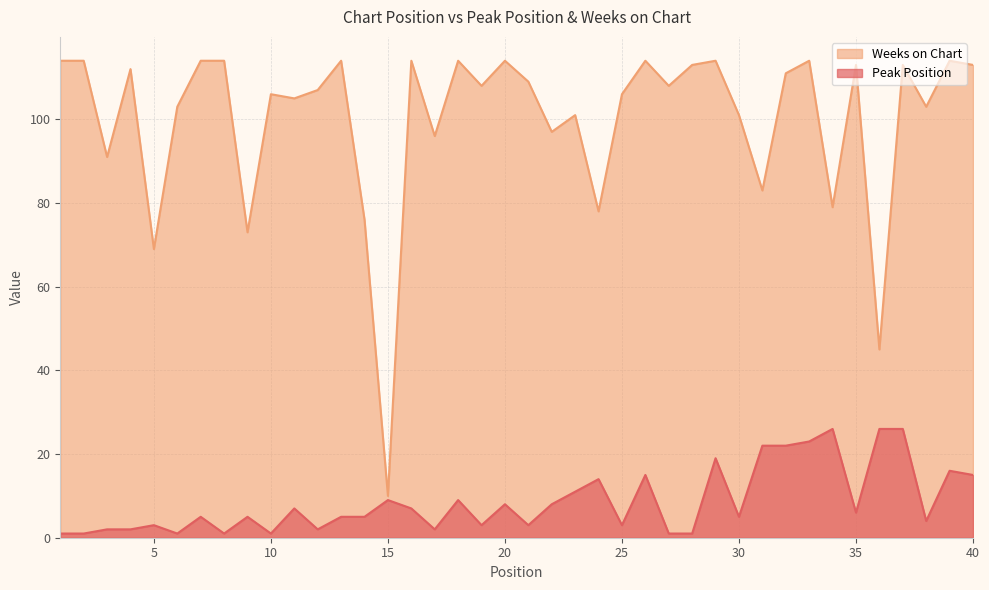

Which category has the highest value in the Weeks on Chart series?

1